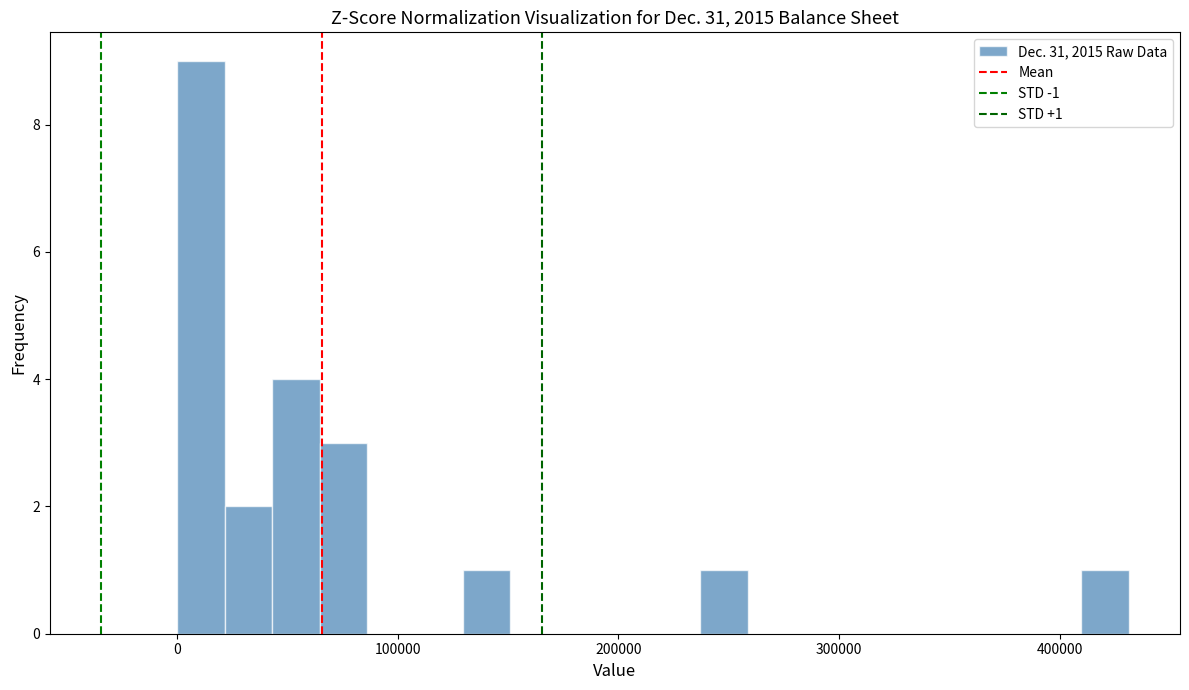

Around what value on the x-axis is the tallest bar? Give the approximate position of its centre, as read against the axis.

10000